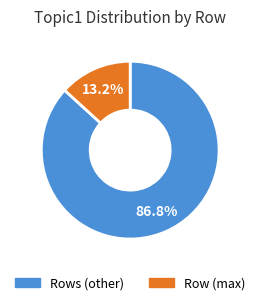

Which has a higher value, Rows (other) or Row (max)?

Rows (other)